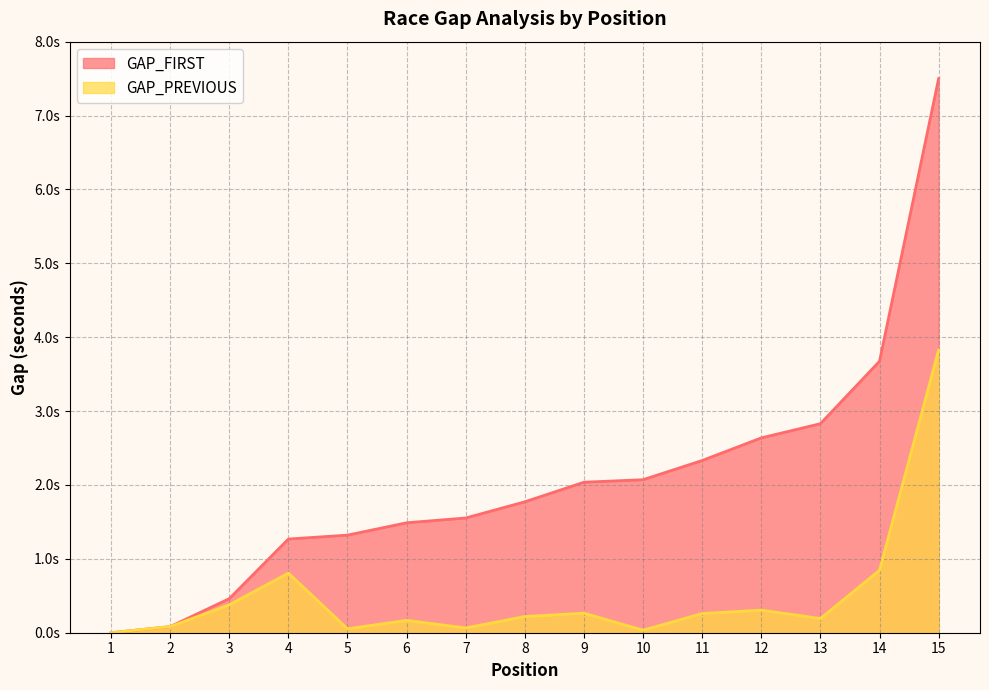

True or false: GAP_FIRST has more than 0 interior local peaks.

False